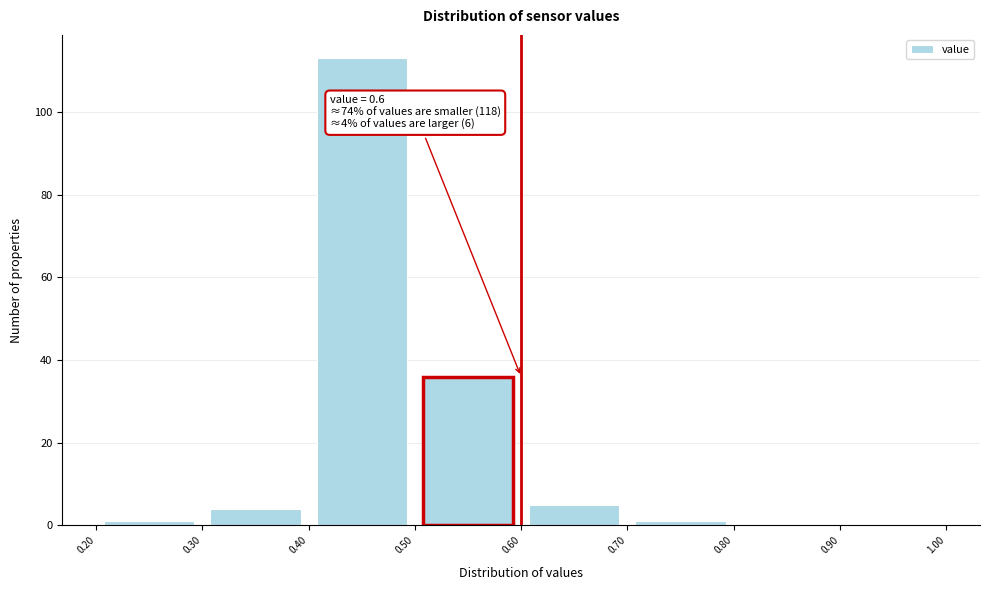

Over which range of the x-axis is the bar tallest?

0.40 to 0.50